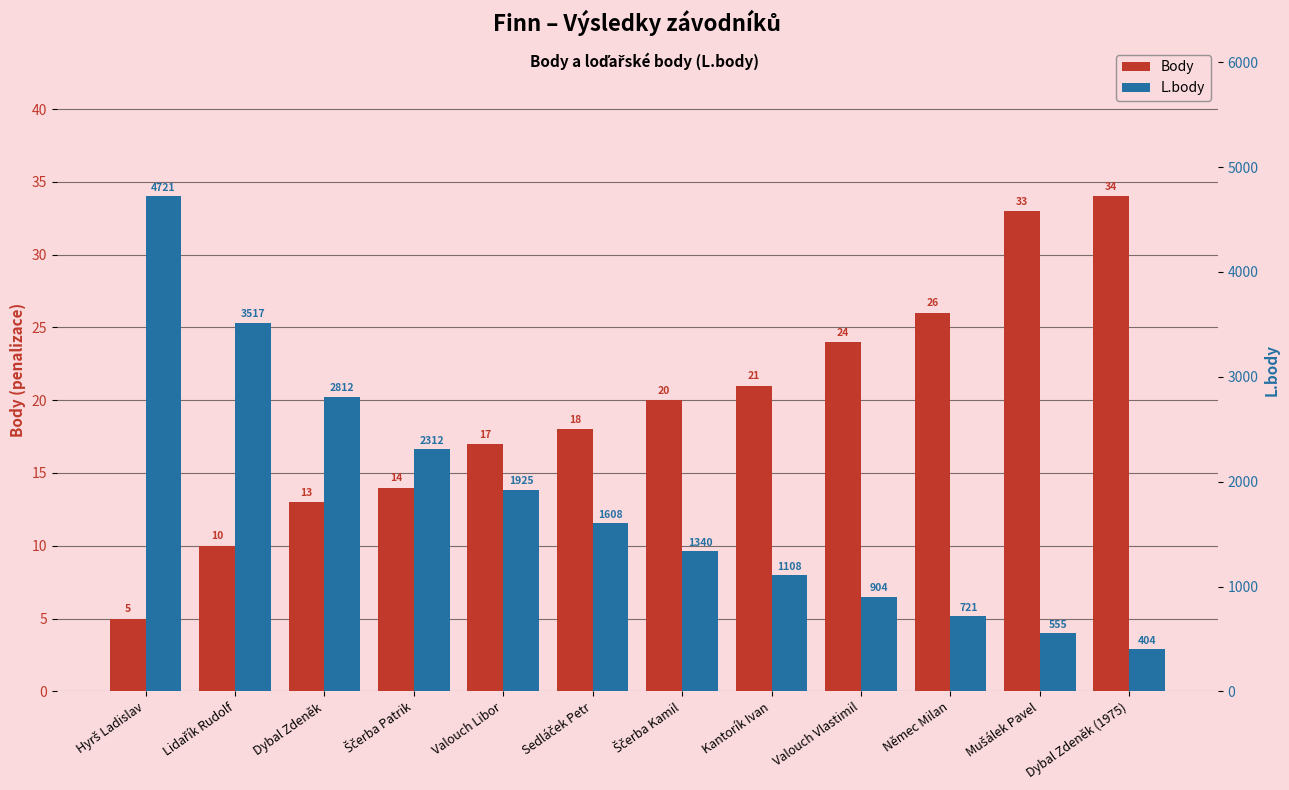

What is the total value across all series at Mušálek Pavel?

588